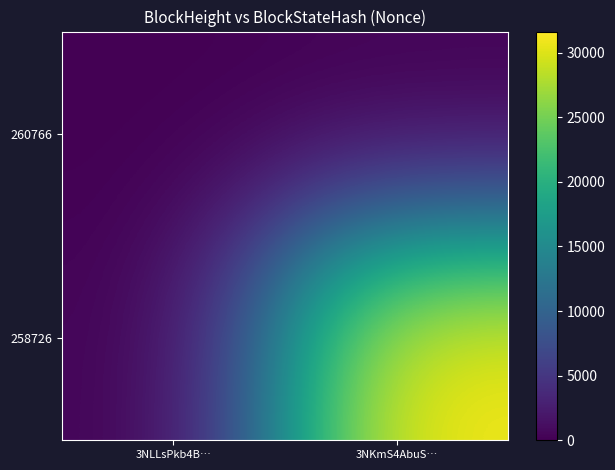

Rank the series by their maximum value, from lowest to highest.

260766, 258726